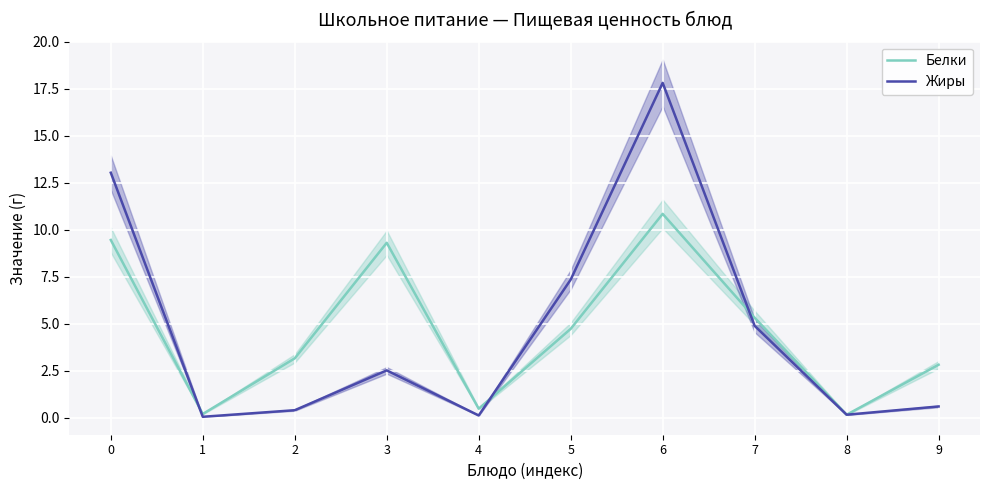

How many data points does each series have?

10